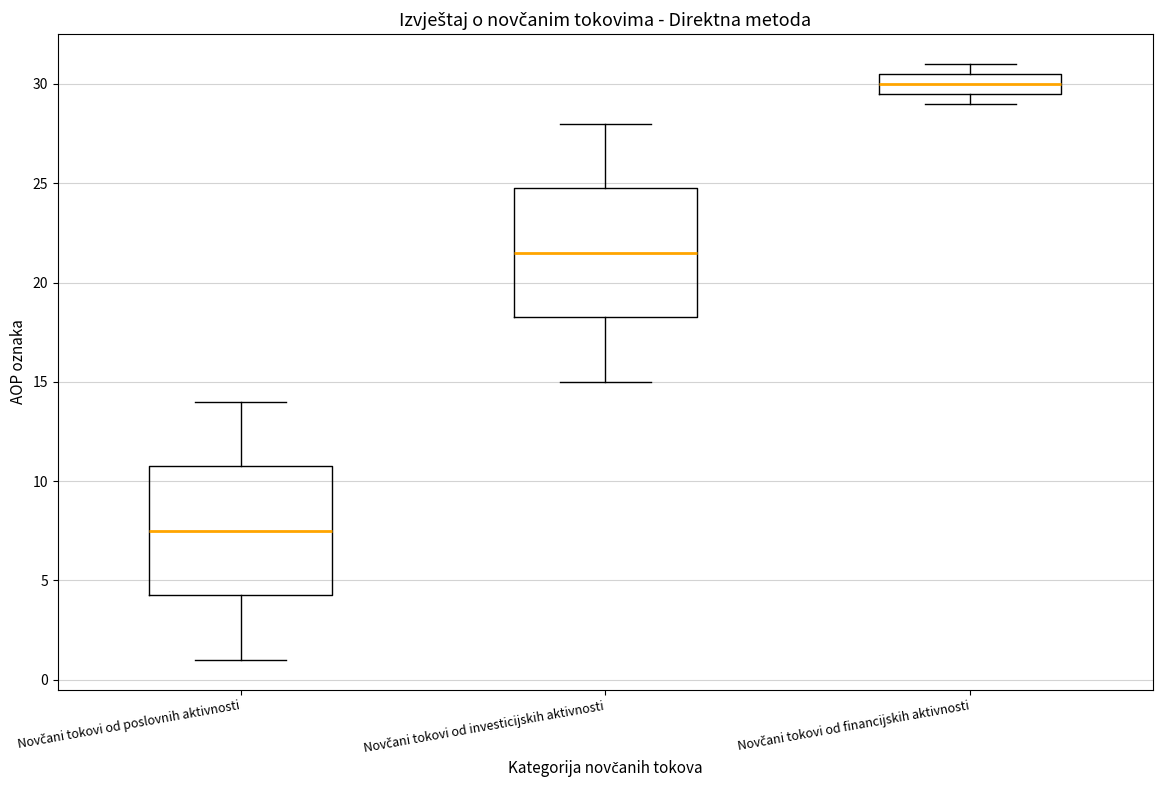

Which box's median line is the lowest?

Novčani tokovi od poslovnih aktivnosti